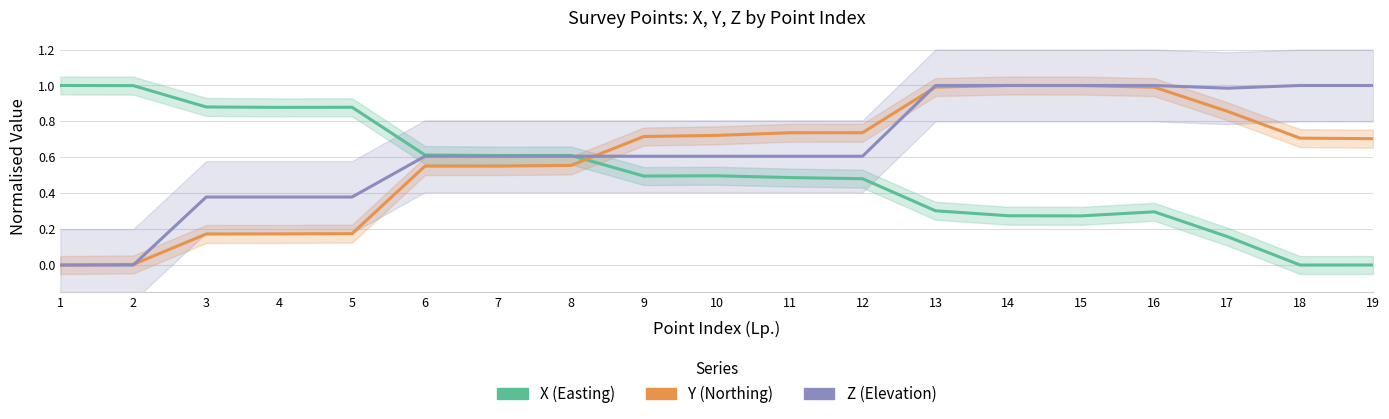

True or false: Z and Y intersect in this chart.

True